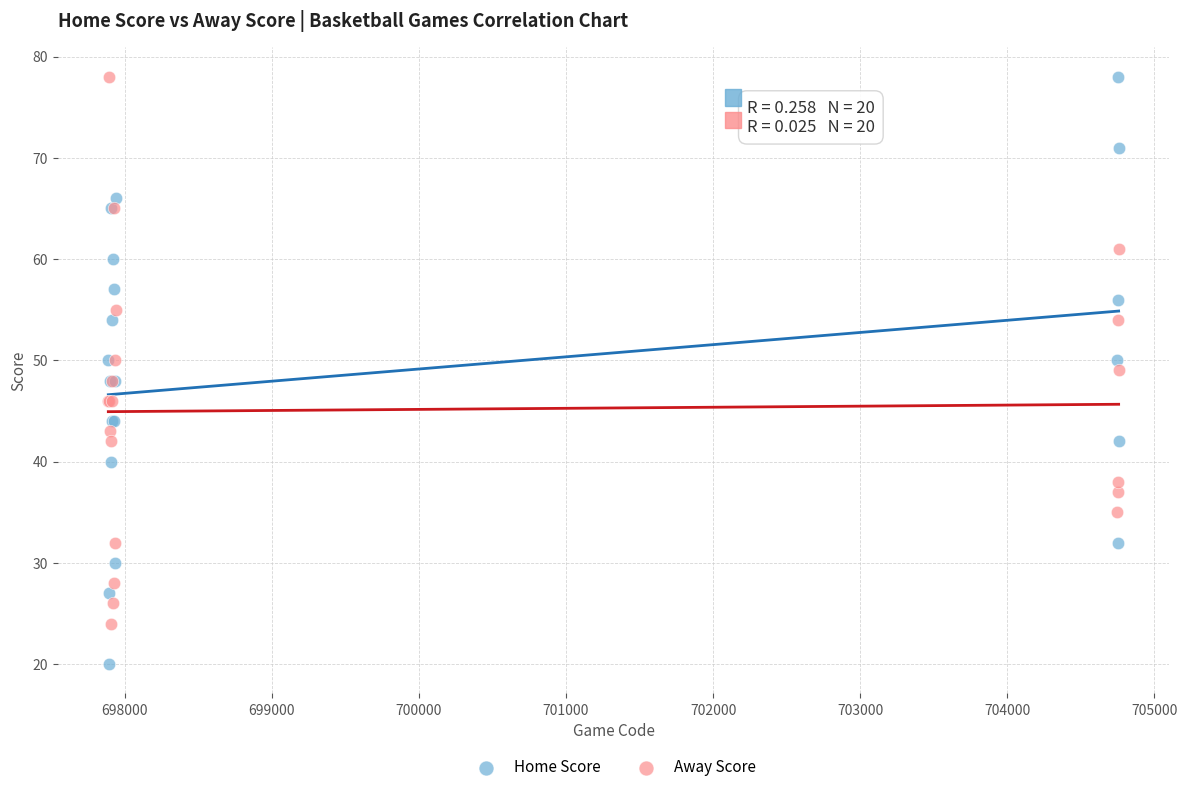

What is the X range (max minus min) for the scatter plot?

6868